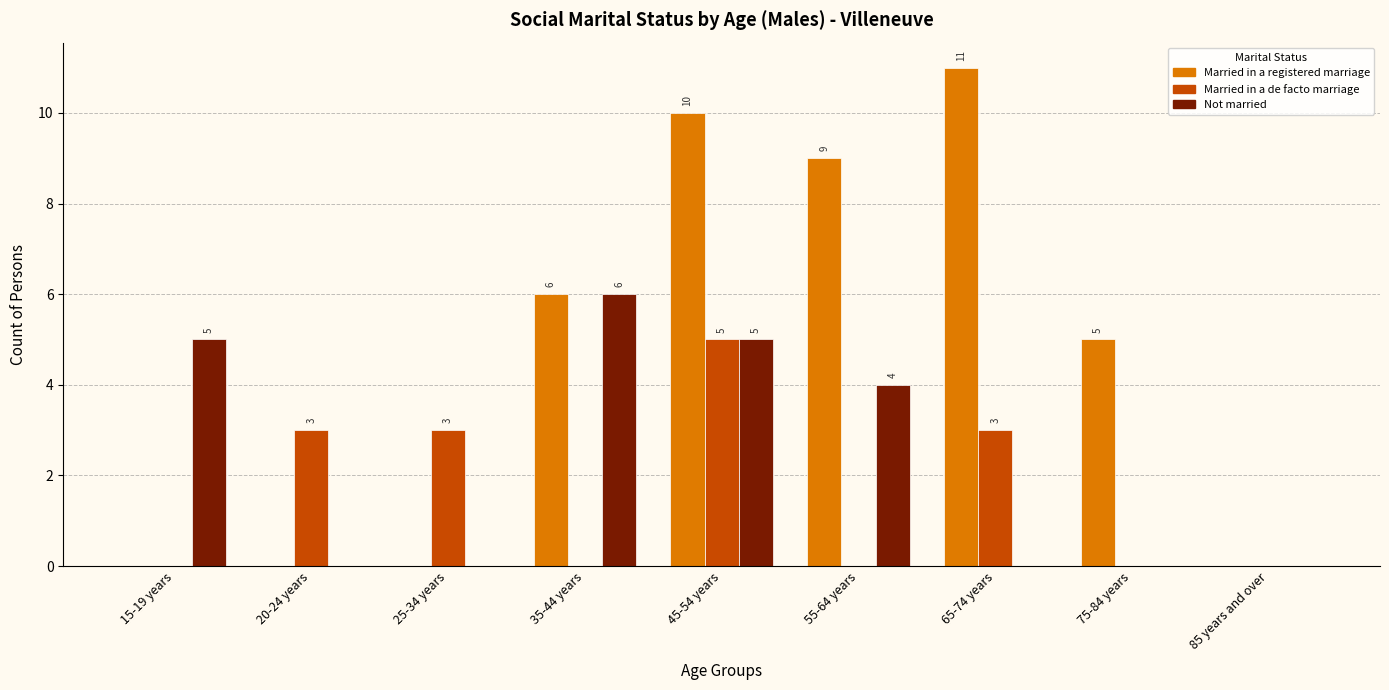

How many groups of bars are there?

9